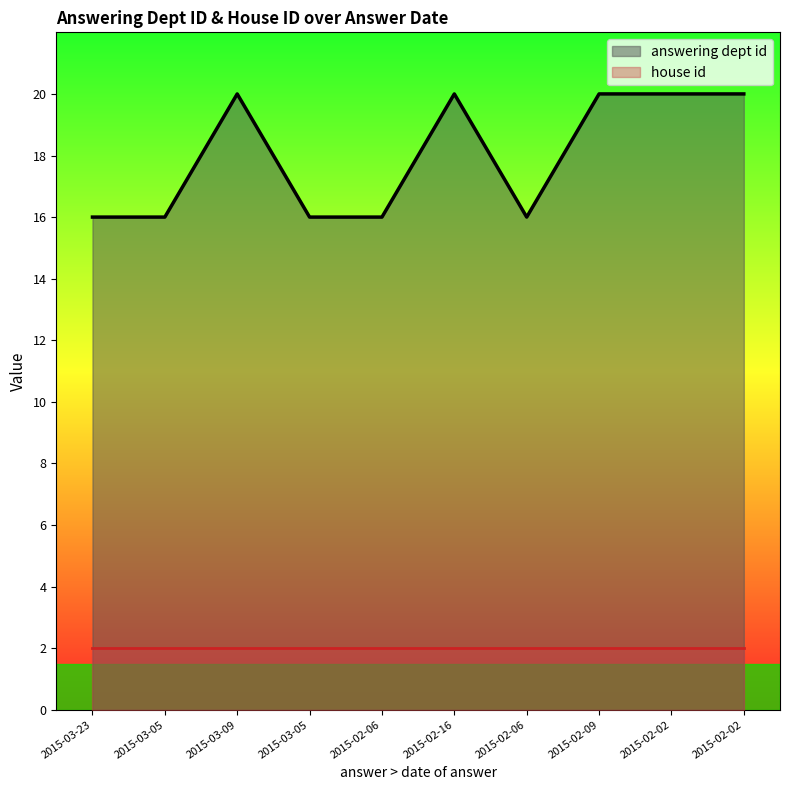

The chart shows a value of 26 at 2015-03-05. True or false?

False